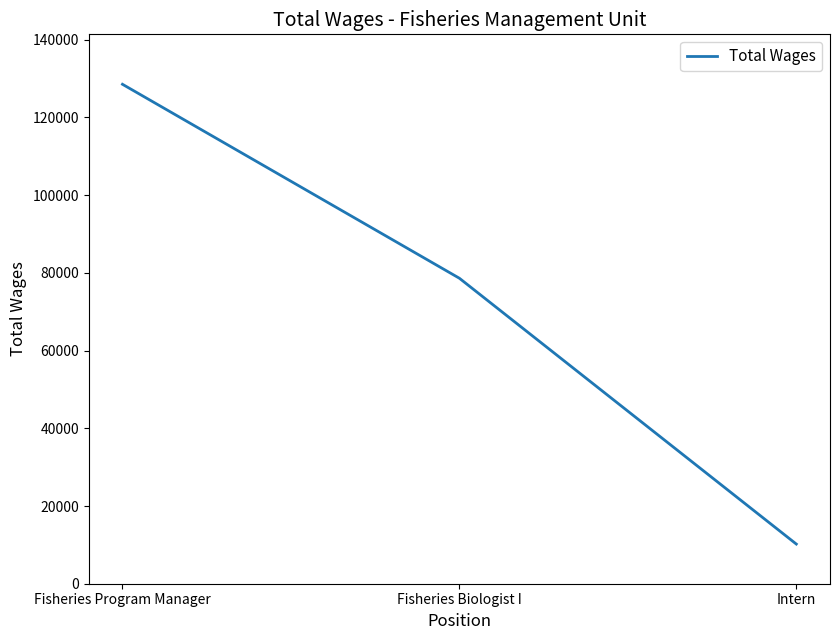

At which category does the chart reach its minimum across all series?

Intern